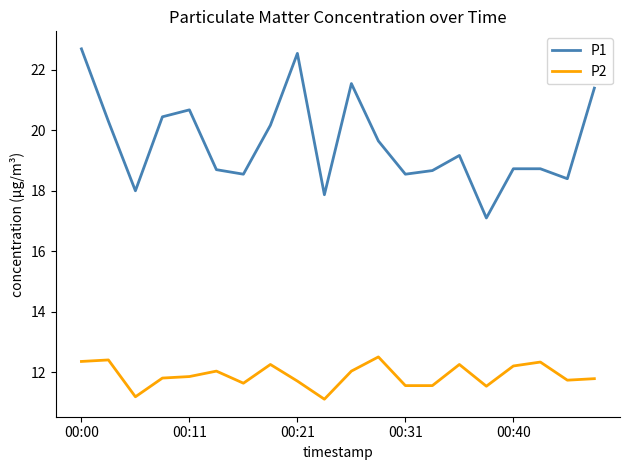

What are all the series names shown in the legend?

P1, P2